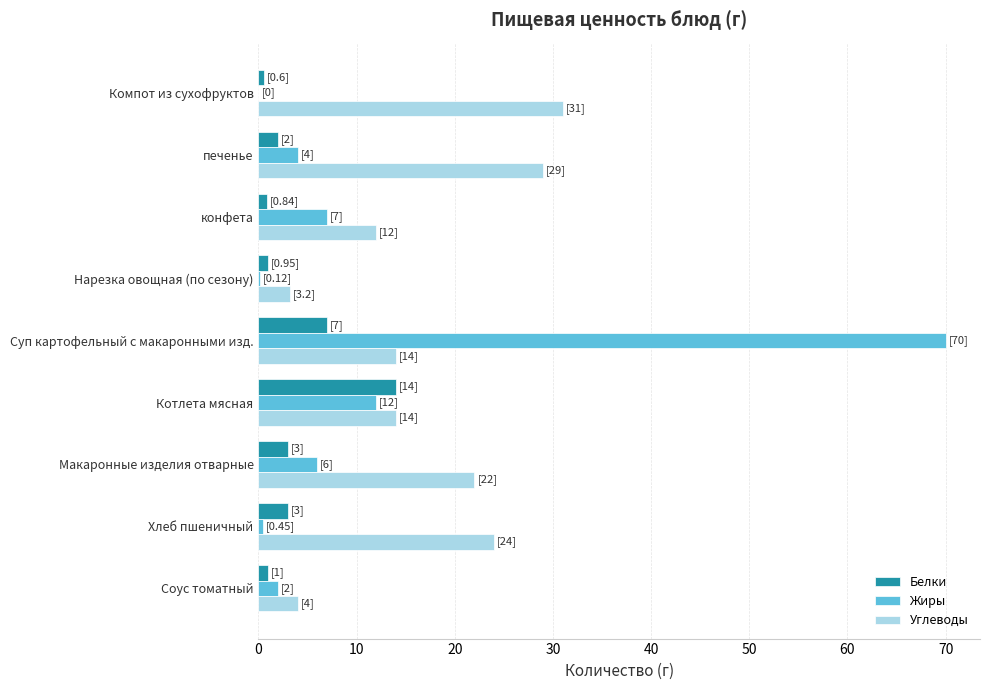

Which series has the widest spread of values?

Жиры